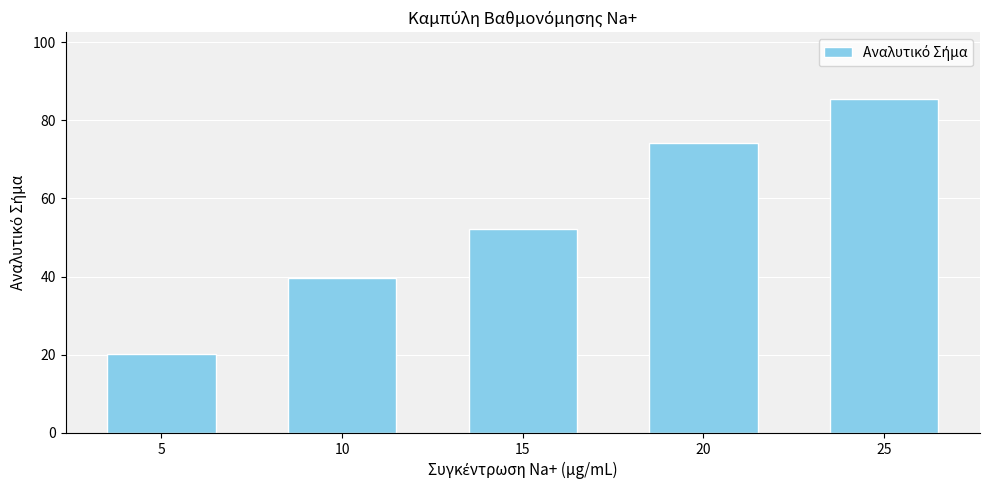

List the labels in order of value, largest first.

25, 20, 15, 10, 5